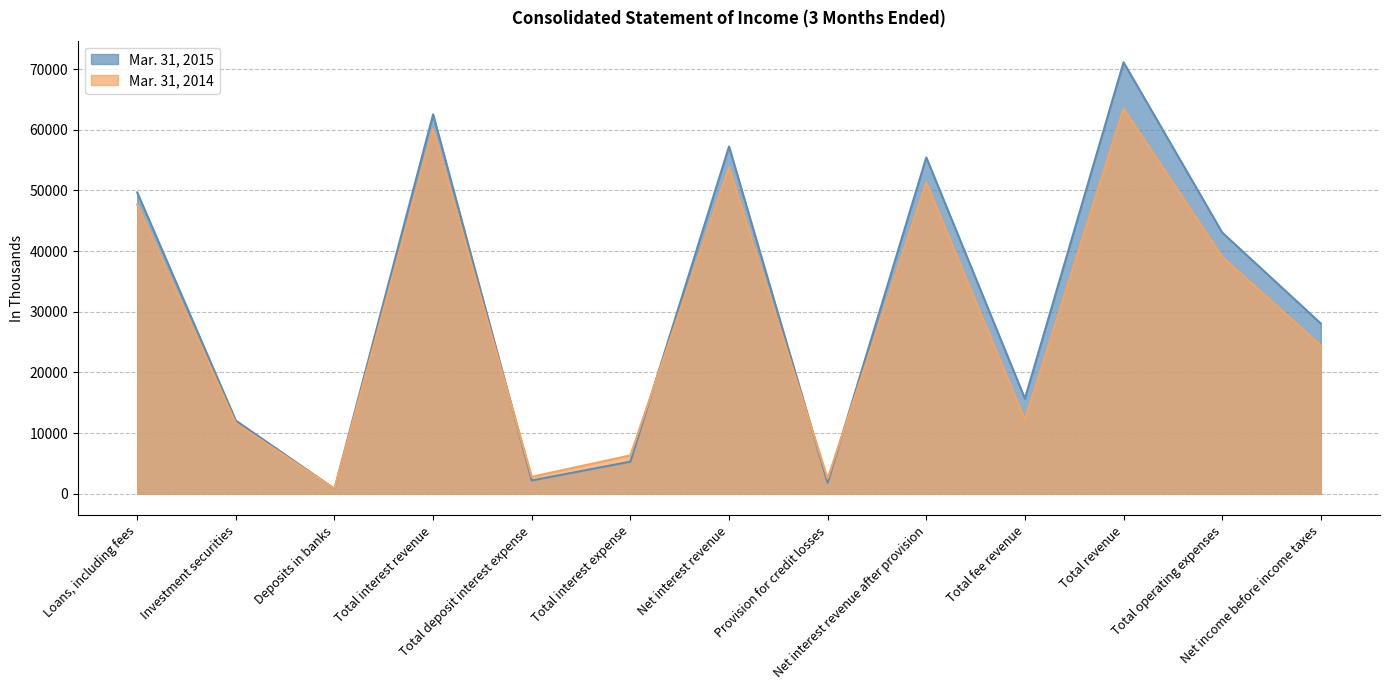

How many lines are shown in the chart?

2